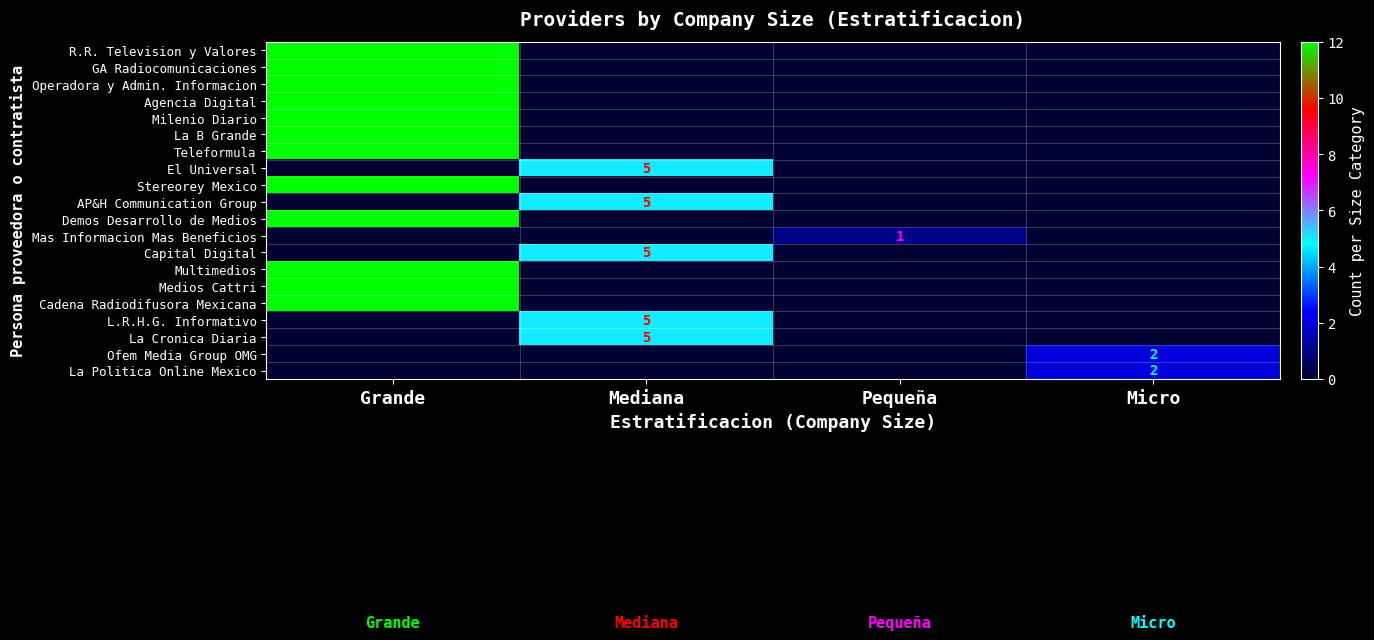

At which category is the sum across all series the highest?

Grande